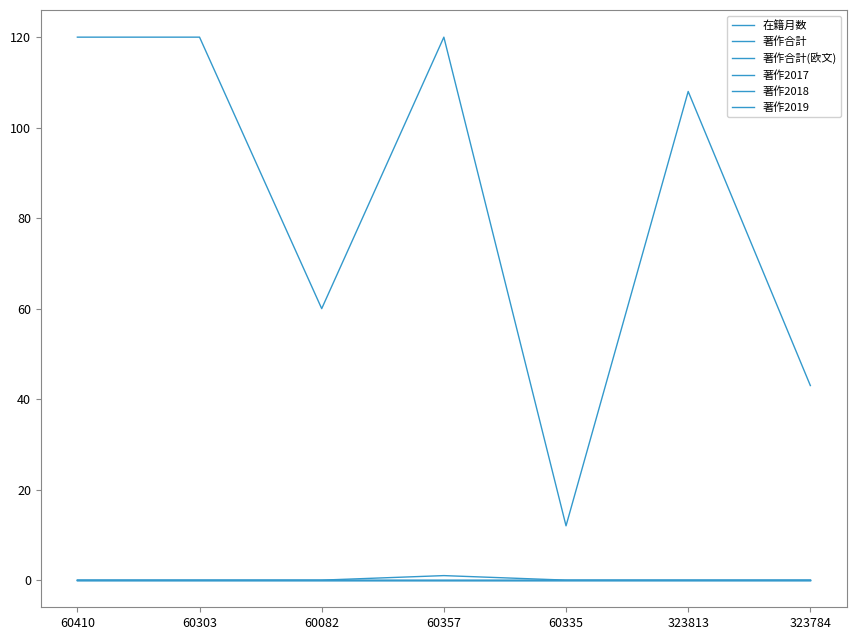

Which series has the largest total across all categories?

在籍月数